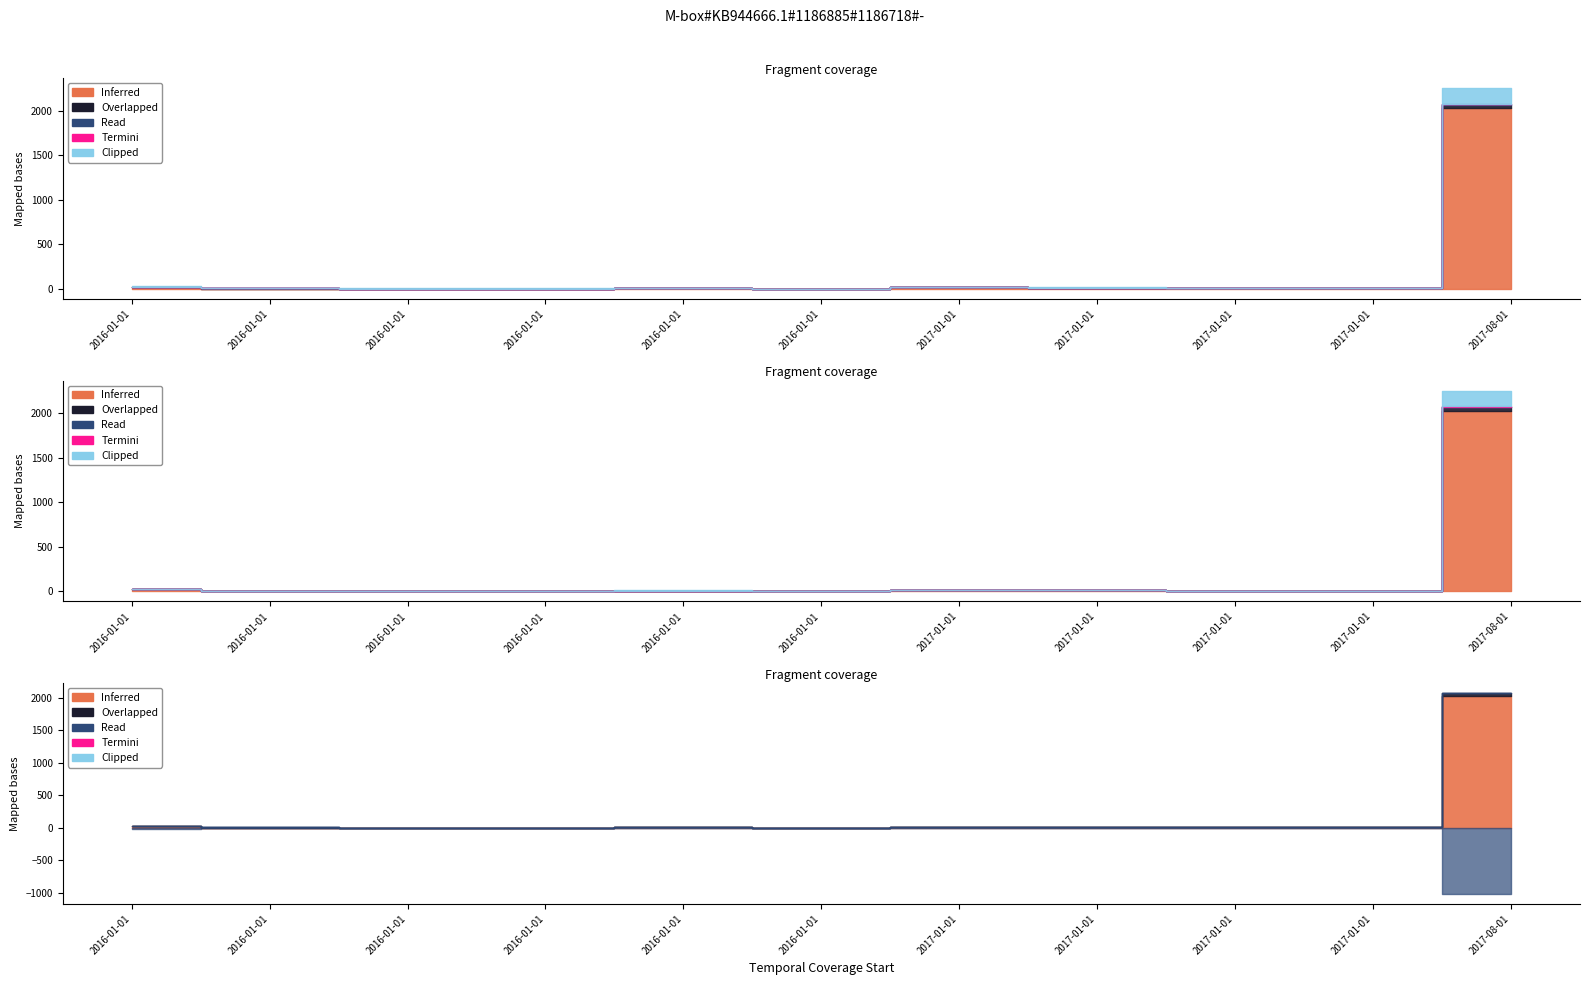

True or false: metric.followers and resources_count intersect in this chart.

False